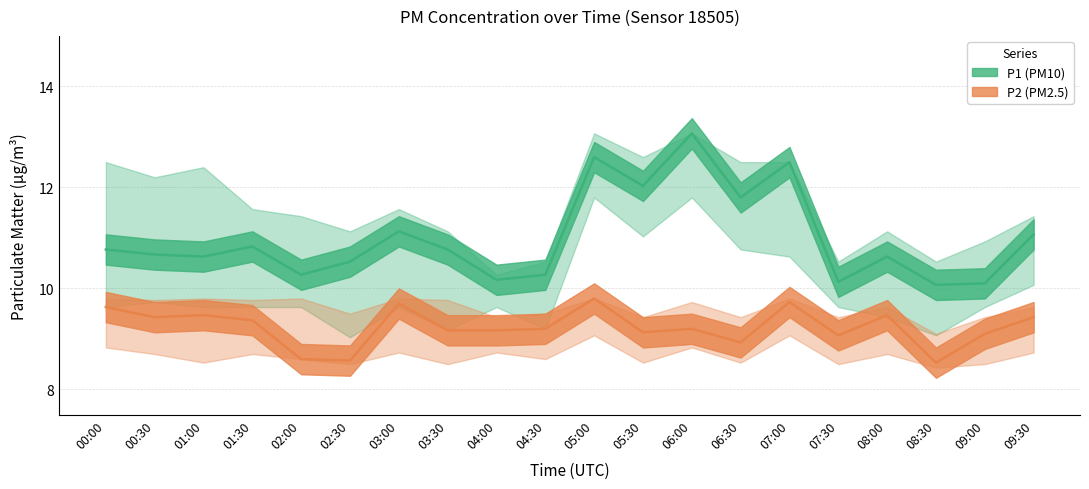

Rank the series by their average value, from highest to lowest.

P1, P2